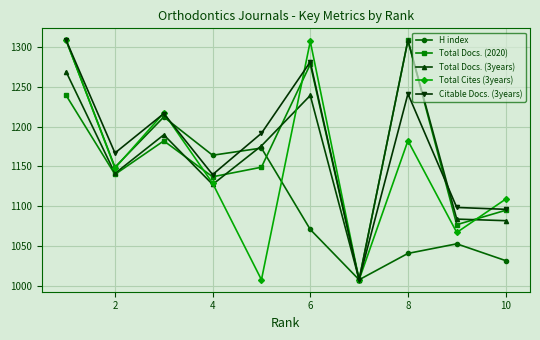

How many data points does each series have?

10